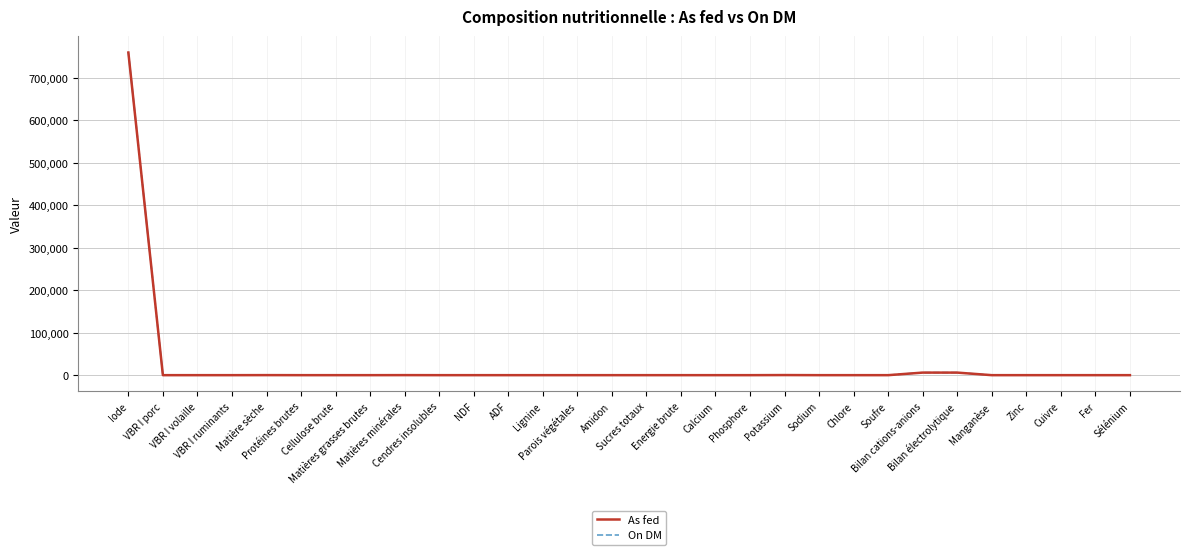

Which series has the widest spread of values?

On DM